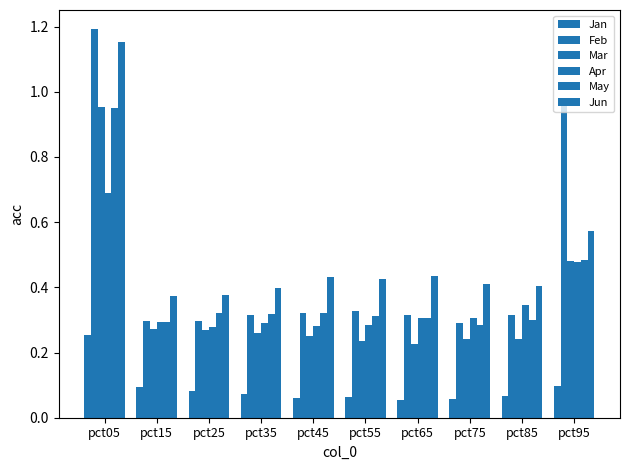

True or false: Apr has a value of 0.3 at pct45.

True